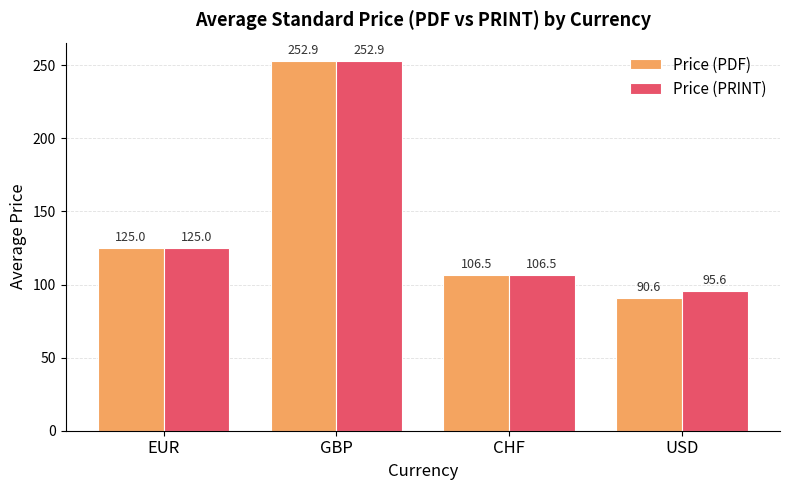

What is the difference between the maximum and minimum values in the Price (PDF) series?

162.3